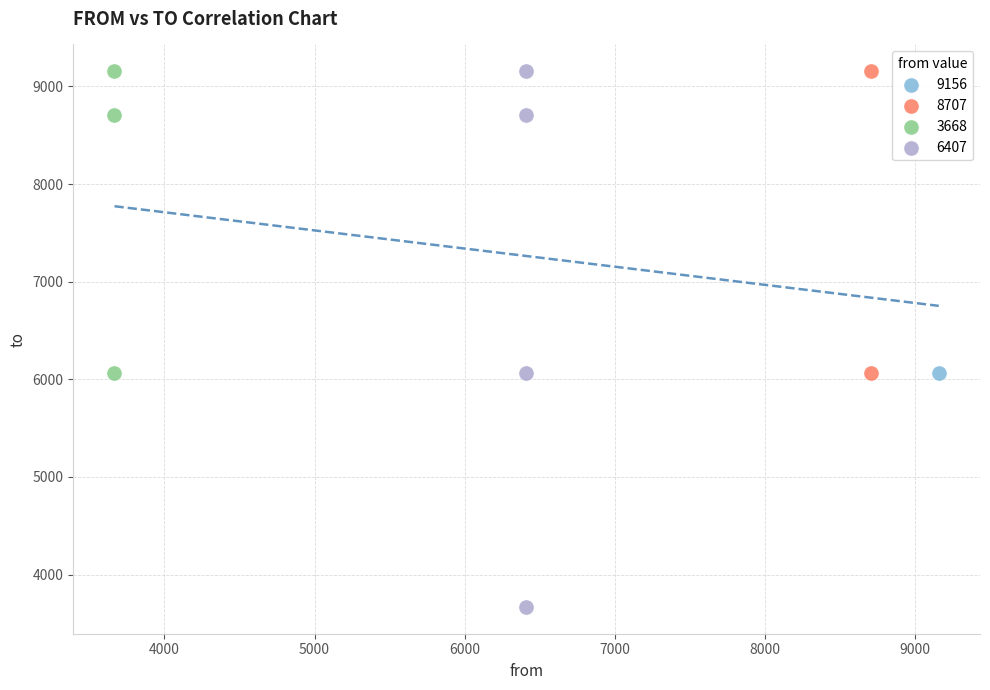

What are all the series names shown in the legend?

9156, 8707, 3668, 6407